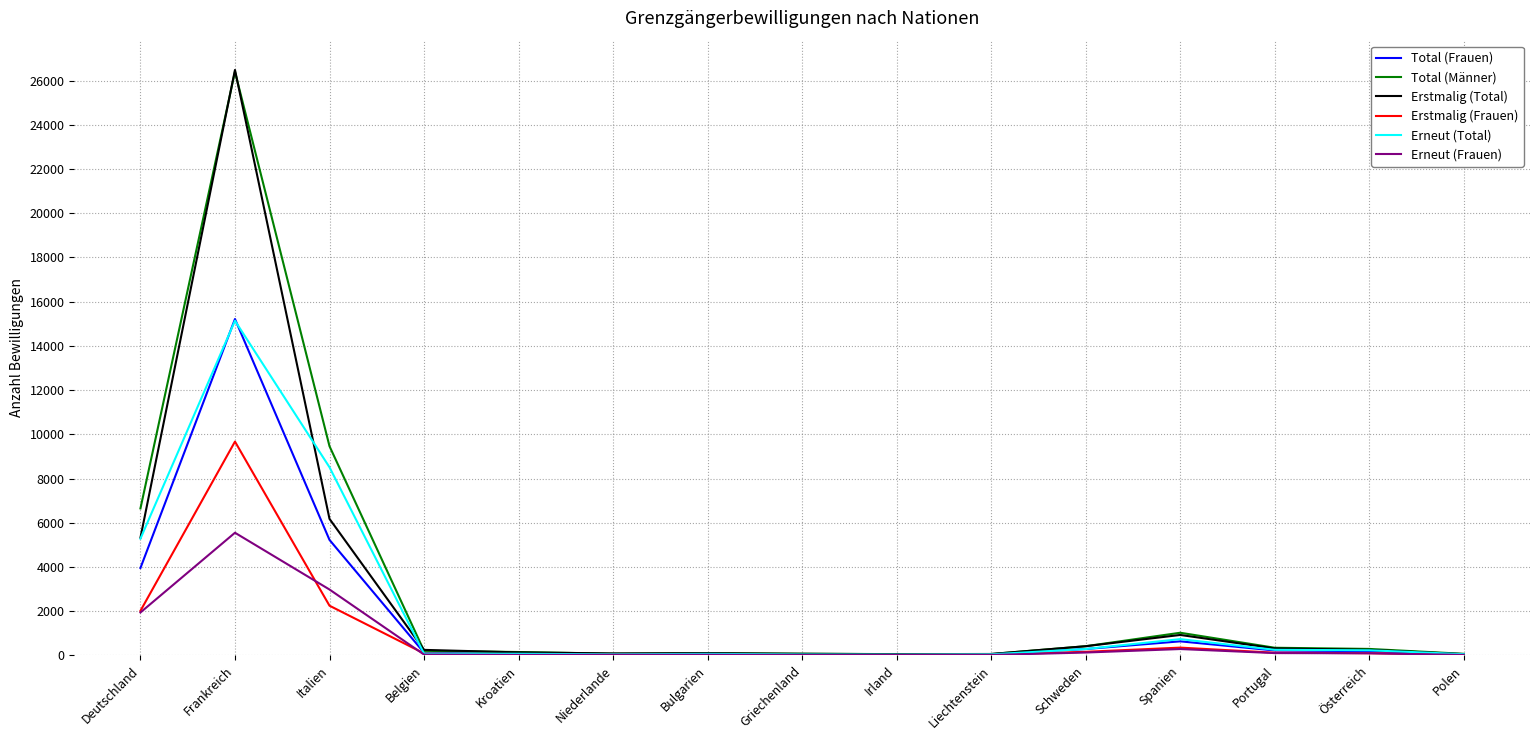

At which label does Total (Frauen) first exceed 120?

Deutschland